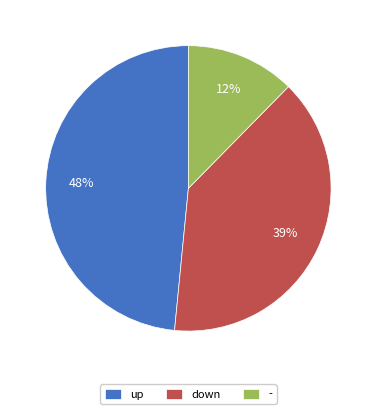

How many slices are in this pie chart?

3